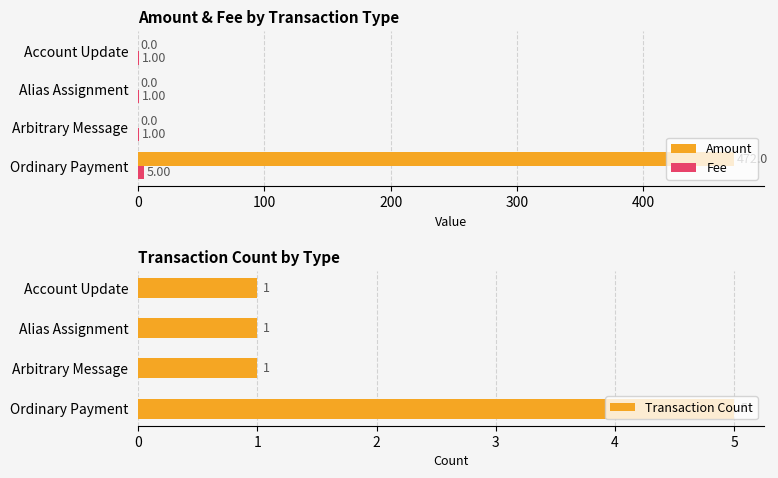

What is the sum of all Fee values?

8.0